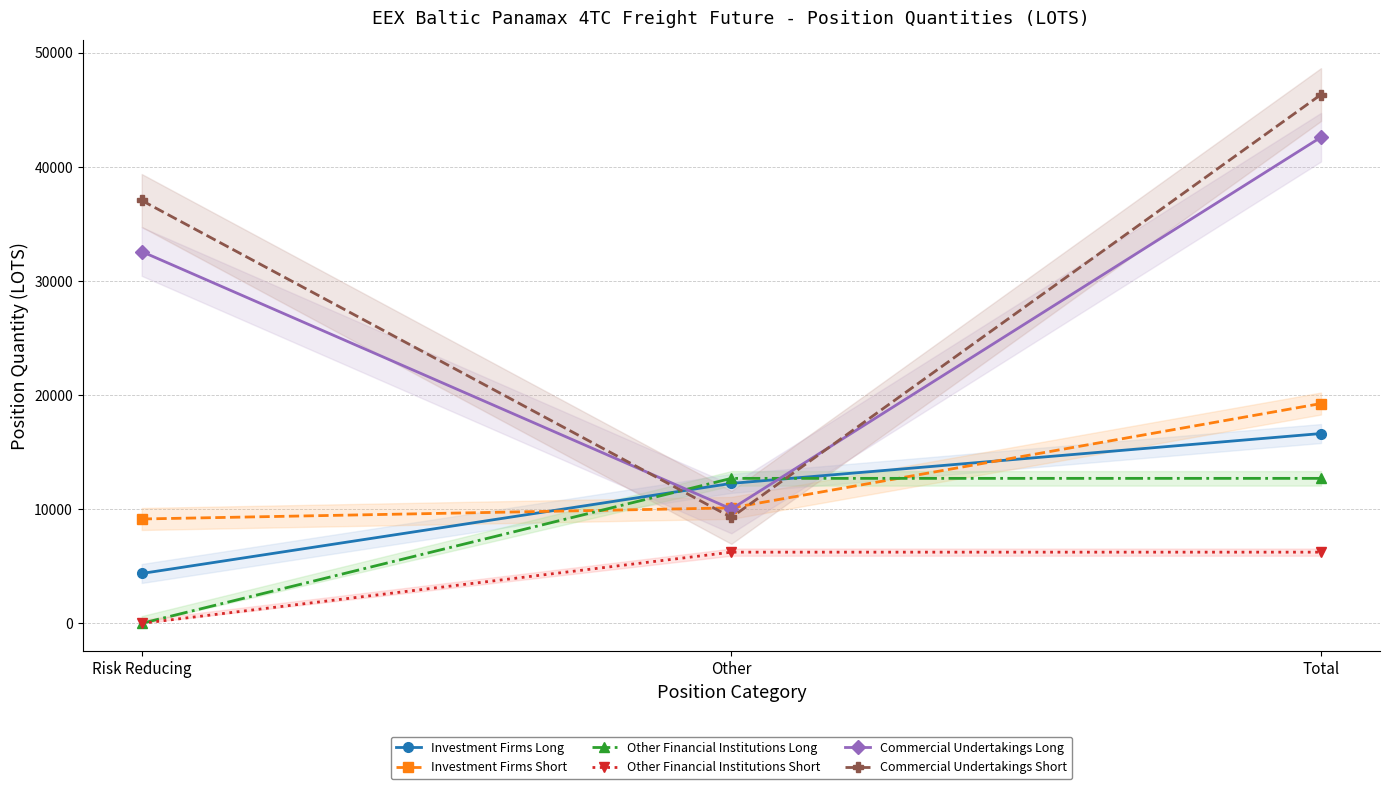

How many lines are shown in the chart?

6